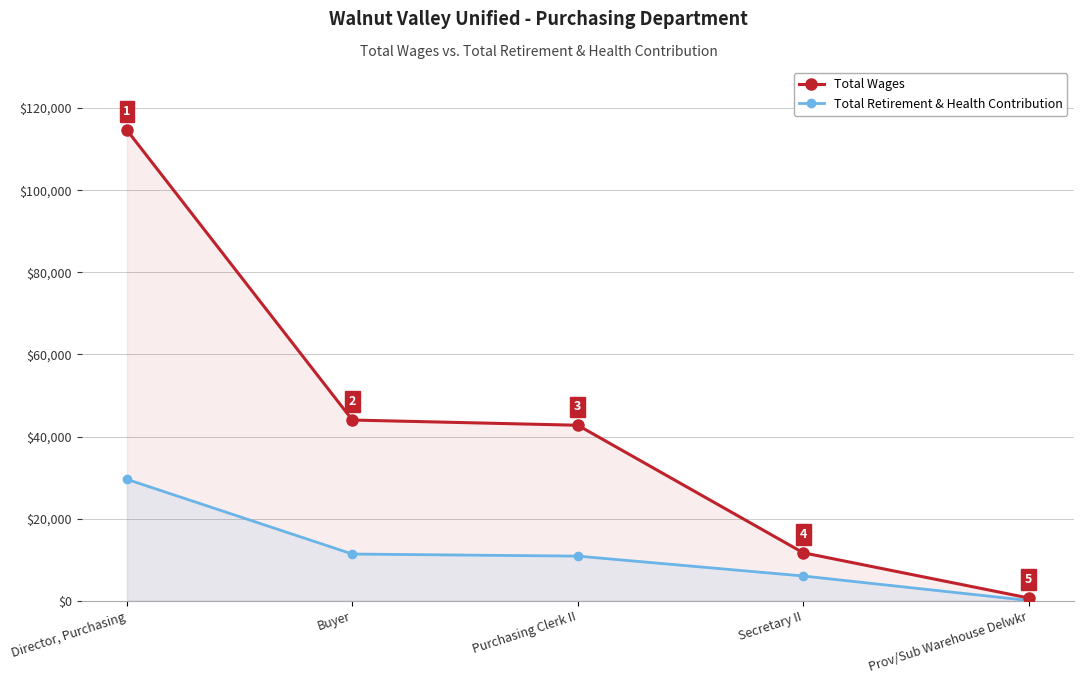

Reading left to right, extract all data points from this chart.

Total Wages: Director, Purchasing=114616	Buyer=44025	Purchasing Clerk II=42756	Secretary II=11705	Prov/Sub Warehouse Delwkr=690
Total Retirement & Health Contribution: Director, Purchasing=29581	Buyer=11391	Purchasing Clerk II=10886	Secretary II=6044	Prov/Sub Warehouse Delwkr=81